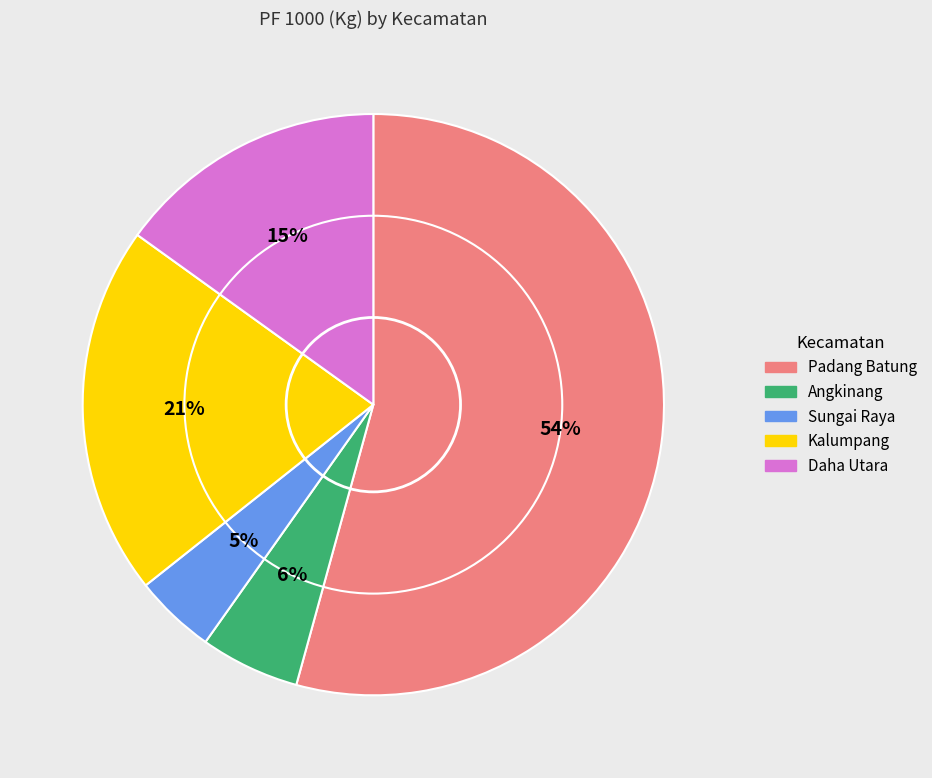

Is there a majority slice in this chart?

Yes